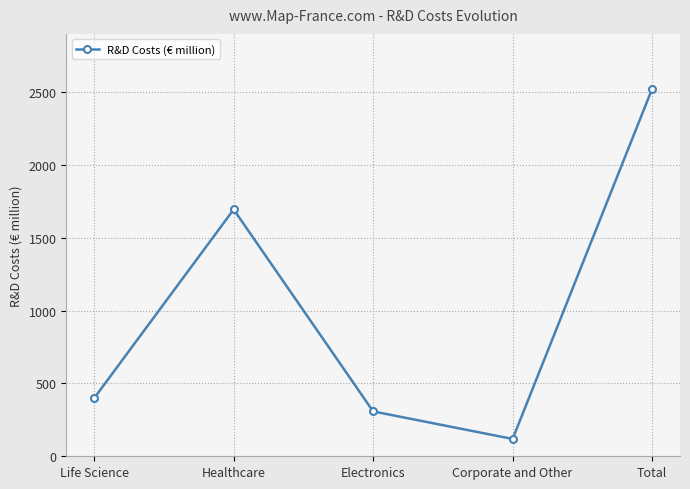

Reading left to right, what are all the values shown in this chart?

Life Science=399	Healthcare=1694	Electronics=308	Corporate and Other=119	Total=2521